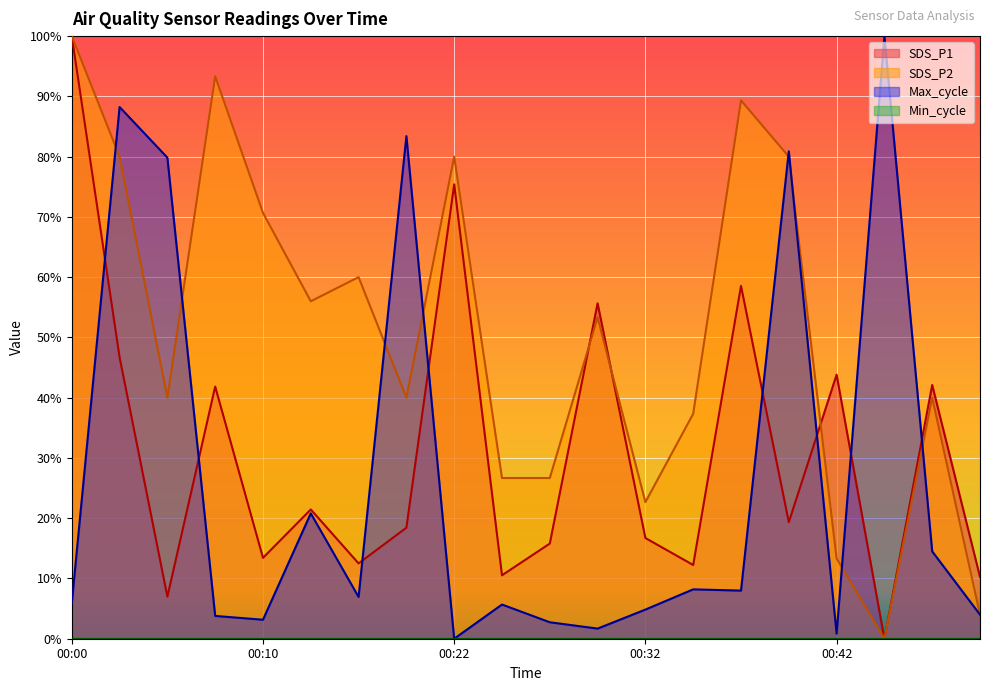

What is the spread (max minus min) of values at 00:37?

0.8